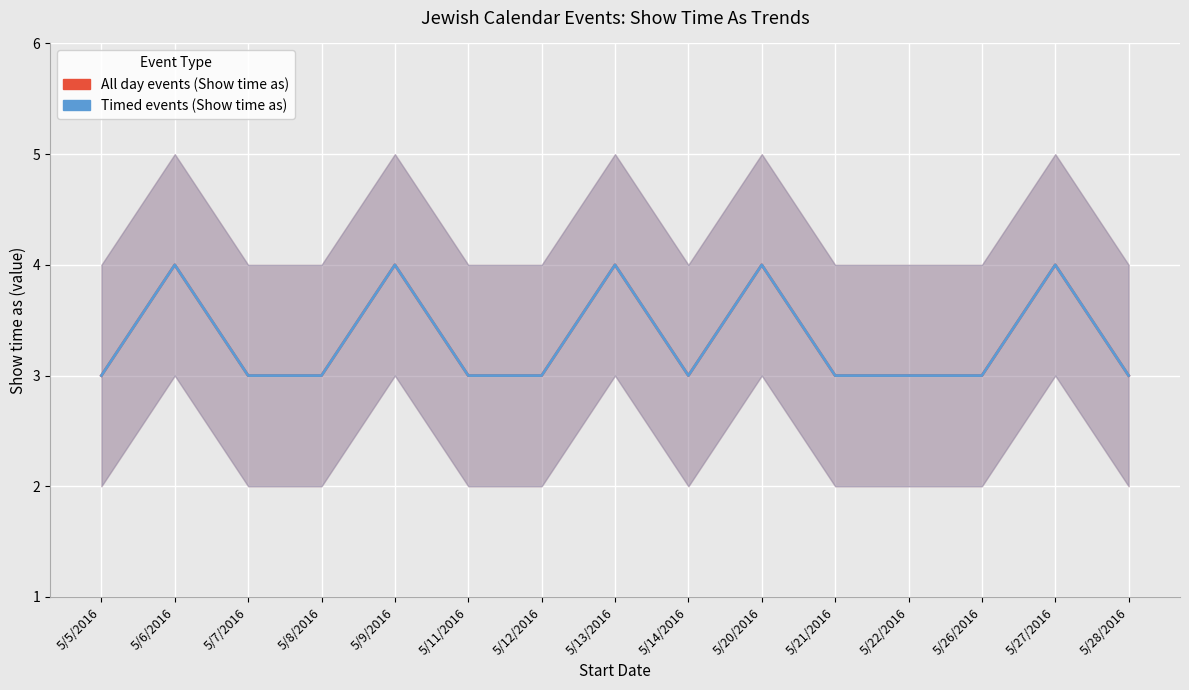

True or false: All day events (Show time as) and Timed events (Show time as) intersect in this chart.

False